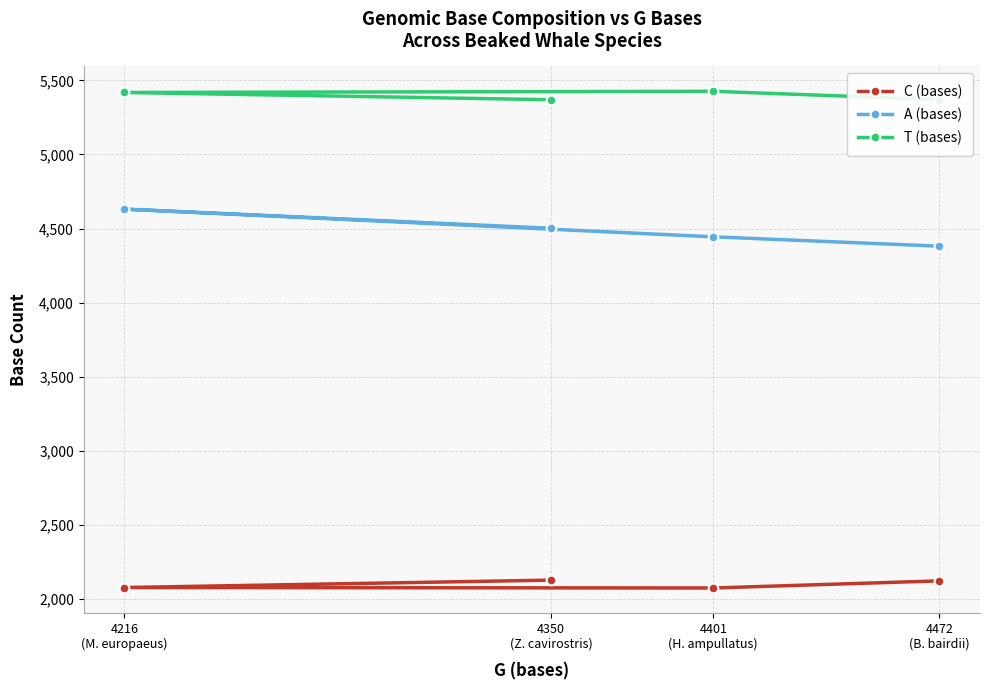

How many data points in C (bases) are above 2123?

1